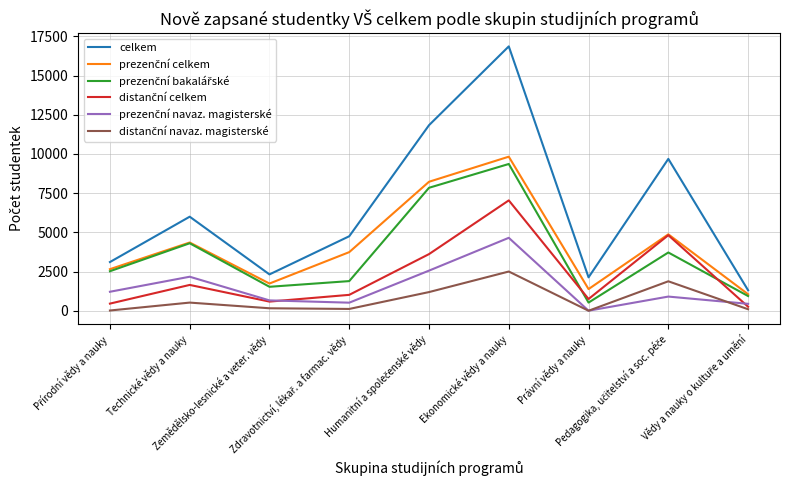

Which series has the largest total across all categories?

celkem